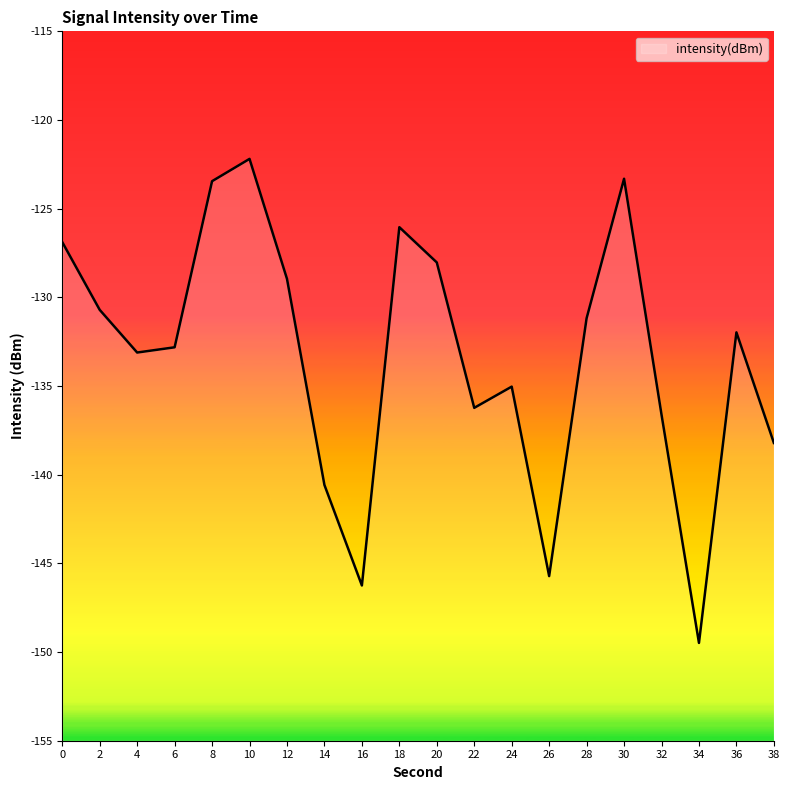

The value at 22 is -136.2. True or false?

True